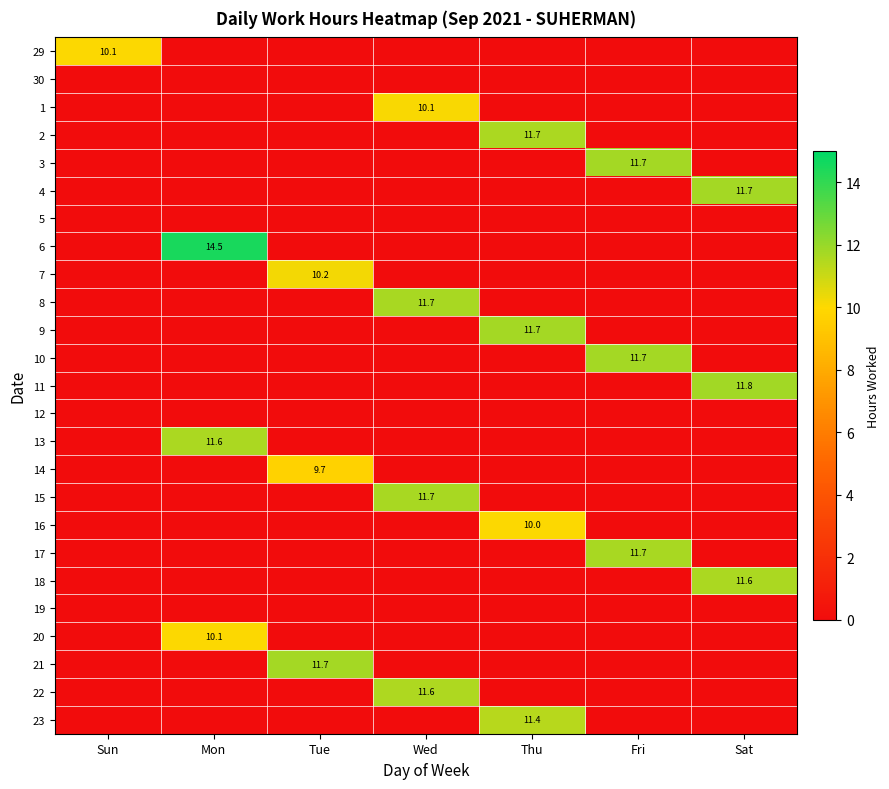

True or false: 13 has a value of 2.9 at Mon.

False